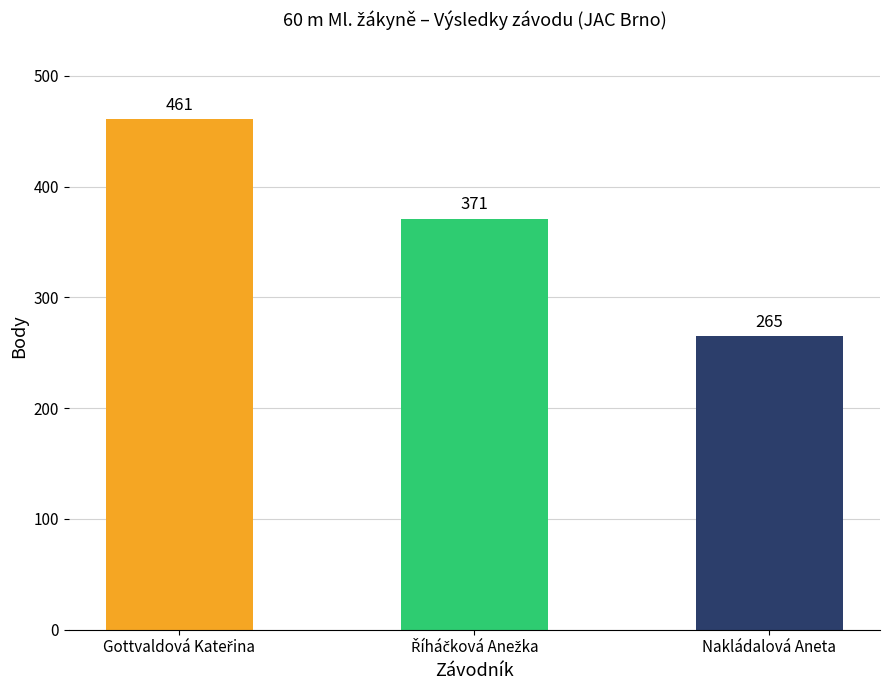

What is the smallest value displayed?

265